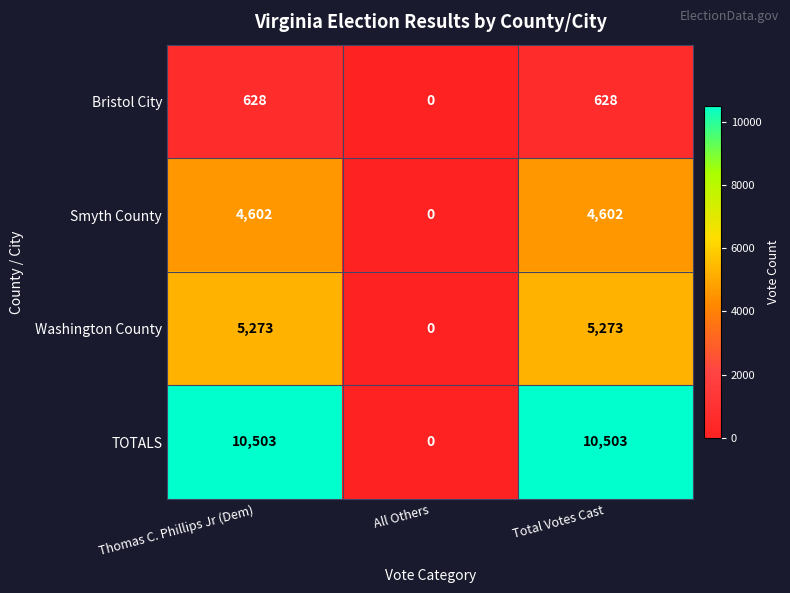

What is the approximate value of TOTALS at Total Votes Cast, to the nearest 100?

10500